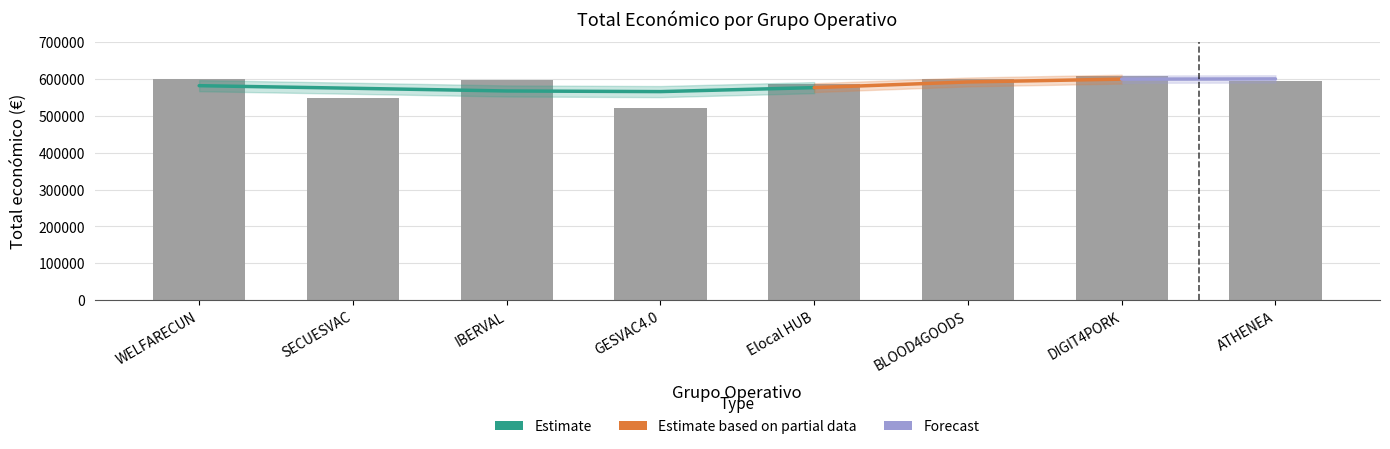

What is the minimum value shown in the chart?

520062